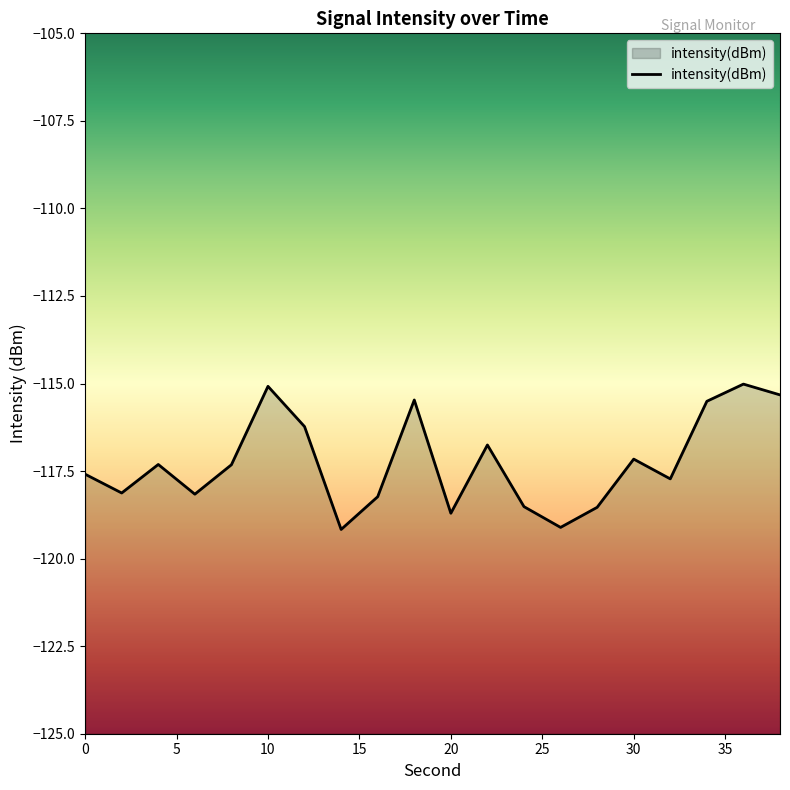

How many points are higher than both their immediate neighbors (excluding endpoints)?

6